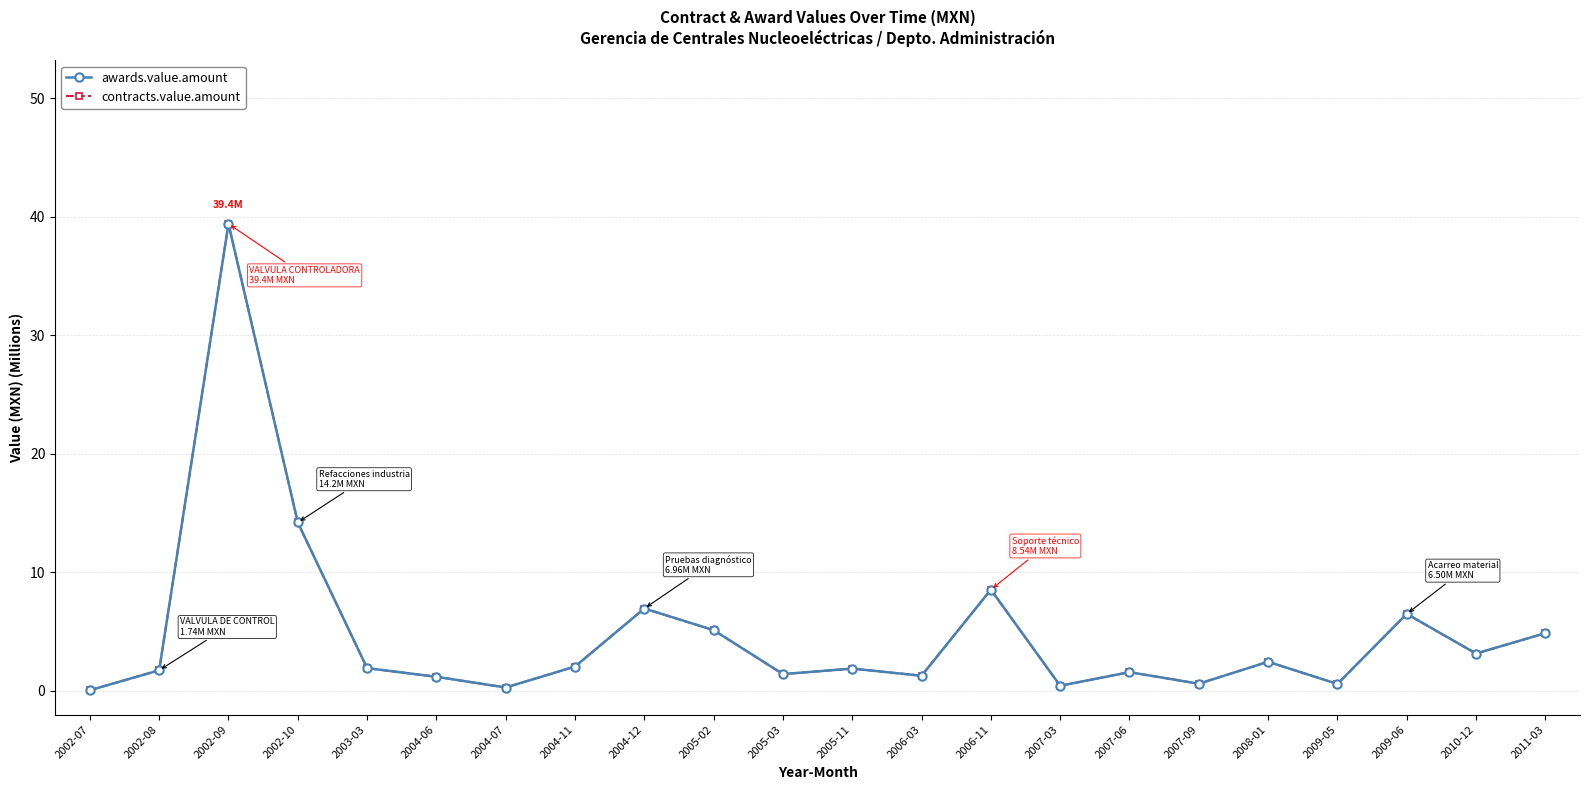

What is the sum of all awards.value.amount values?

106.3